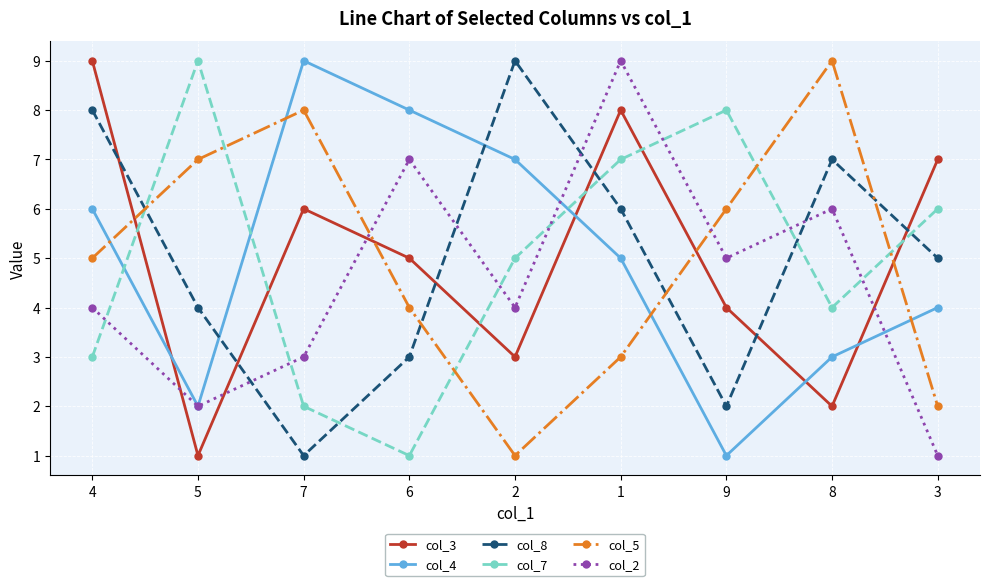

Reading left to right, transcribe all the data shown in this chart.

col_3: 9	1	6	5	3	8	4	2	7
col_4: 6	2	9	8	7	5	1	3	4
col_8: 8	4	1	3	9	6	2	7	5
col_7: 3	9	2	1	5	7	8	4	6
col_5: 5	7	8	4	1	3	6	9	2
col_2: 4	2	3	7	4	9	5	6	1